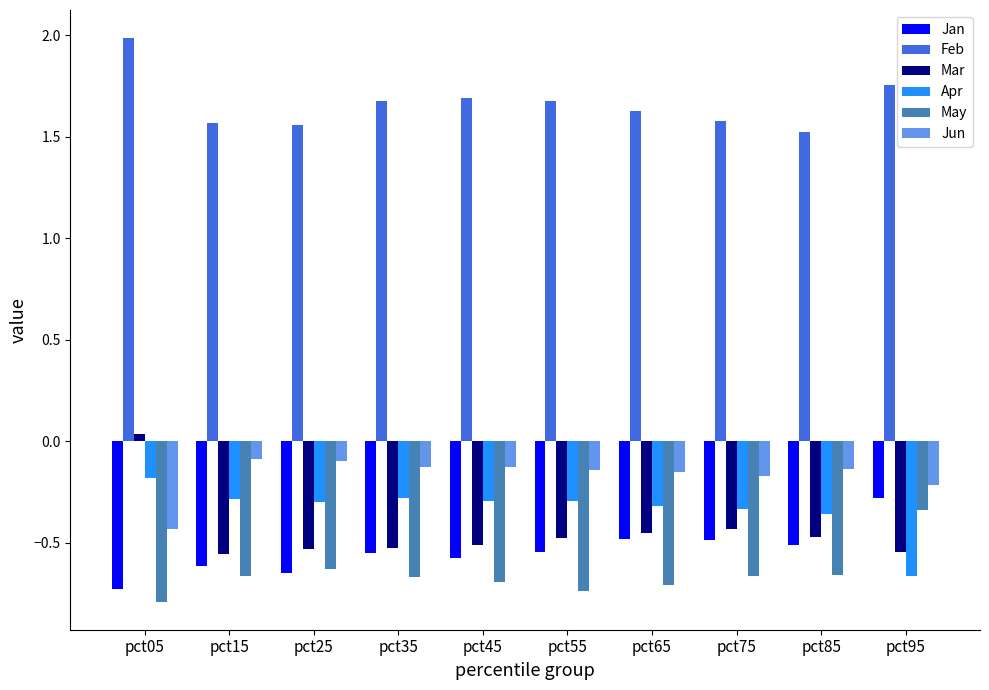

Where is May nearest to the value 0?

pct95